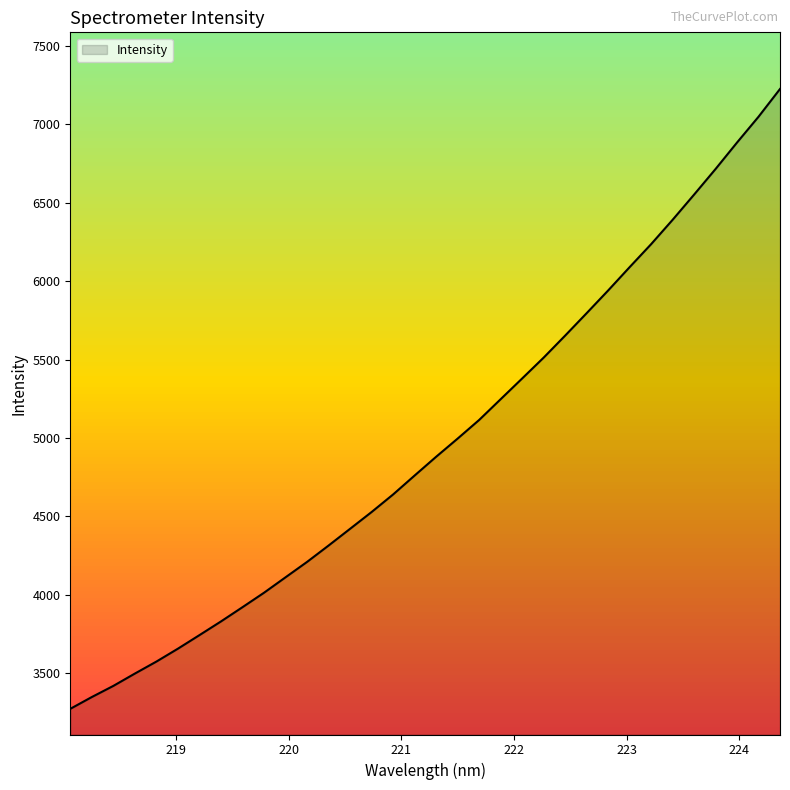

How many lines are shown in the chart?

1